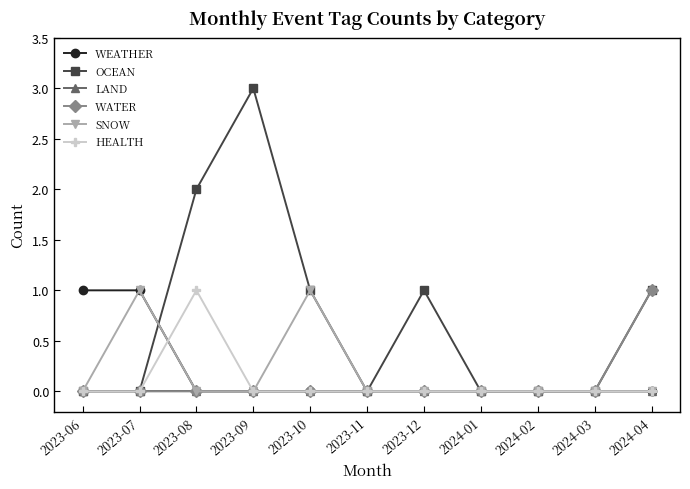

At which category does the chart reach its peak across all series?

2023-09